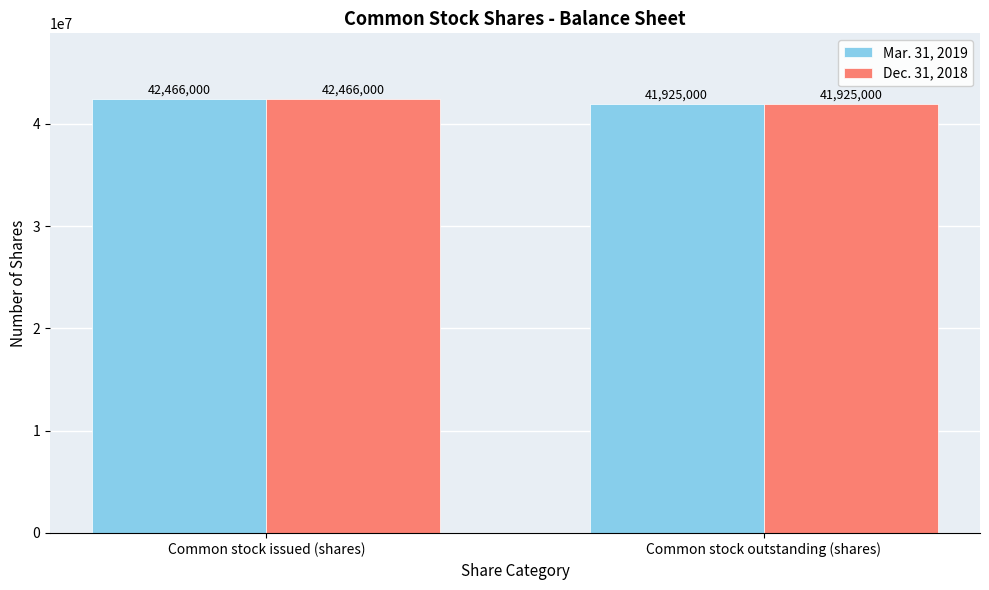

What is the sum of all Dec. 31, 2018 values?

84391000